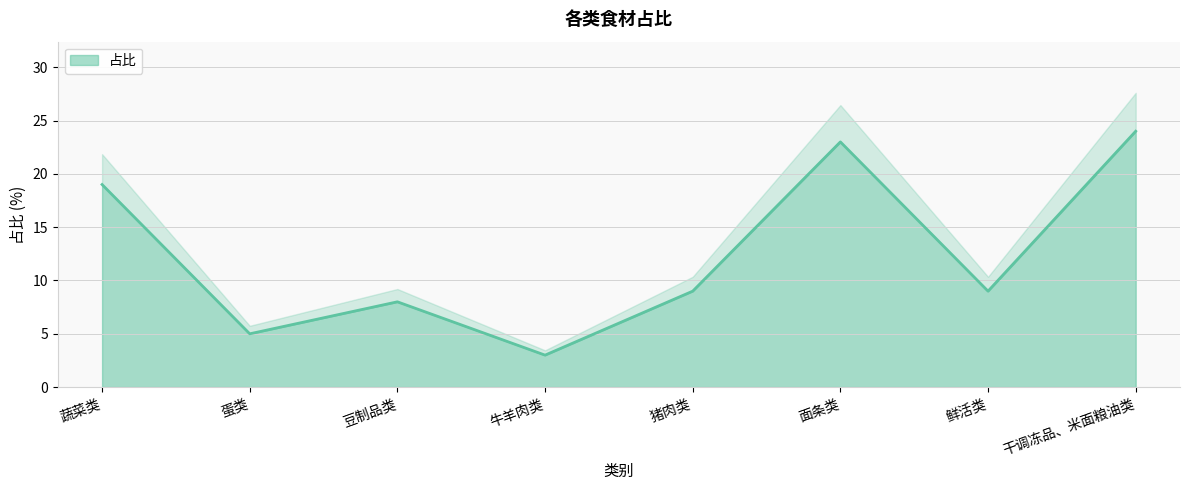

How many interior local valleys (lower than both neighbors) does the data have?

3